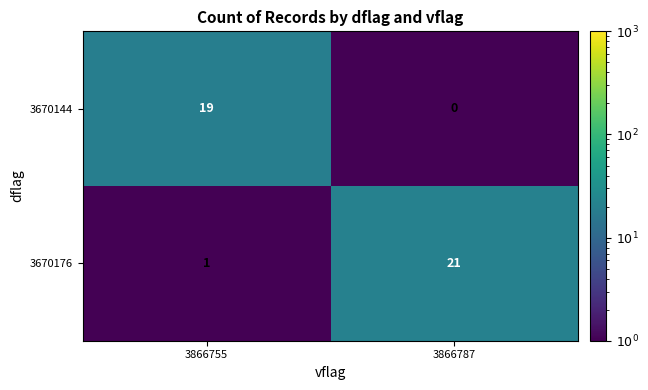

The value of 3670176 at 3866787 is 32. True or false?

False